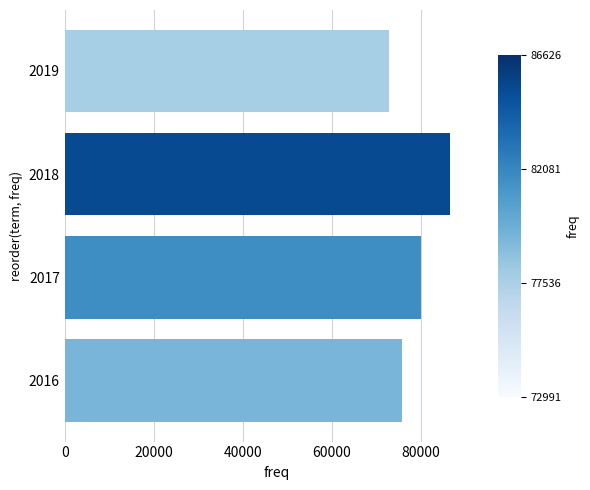

What value does the data have at 2018, to the nearest 50?

86650